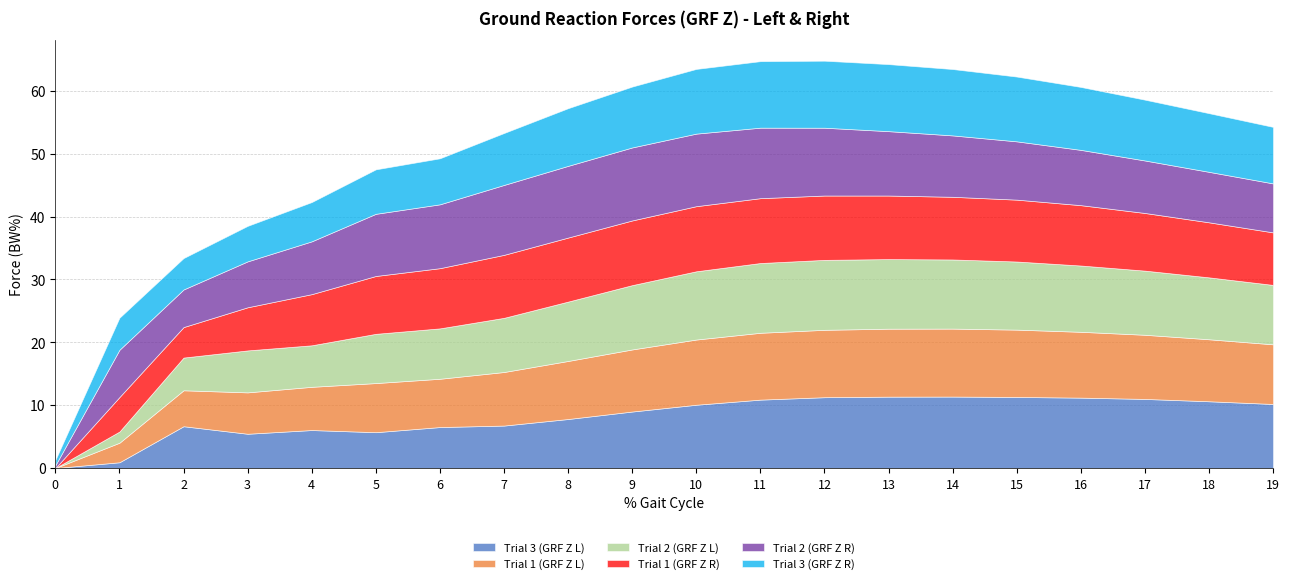

What is the difference between the Trial 3 (GRF Z R) values at 12 and 3?

5.0